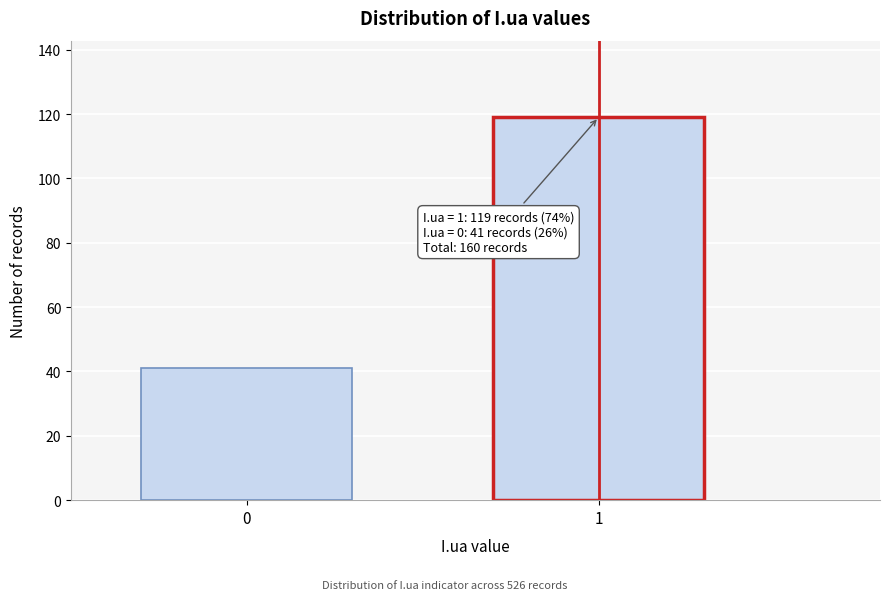

Reading left to right, extract all data points from this chart.

0=41	1=119